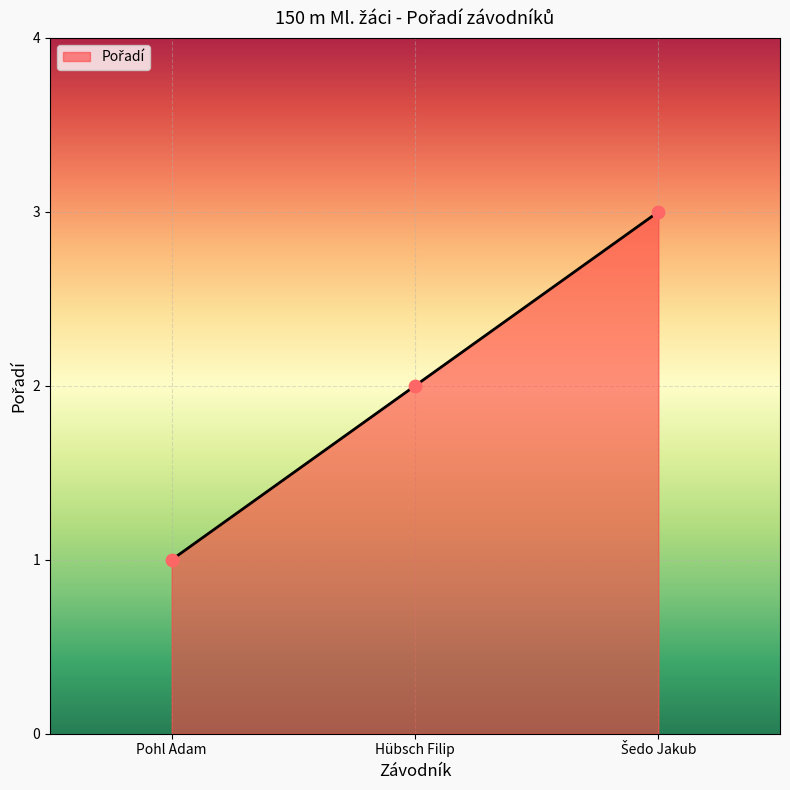

Approximately how many times larger is the value at Hübsch Filip compared to Pohl Adam?

2.0